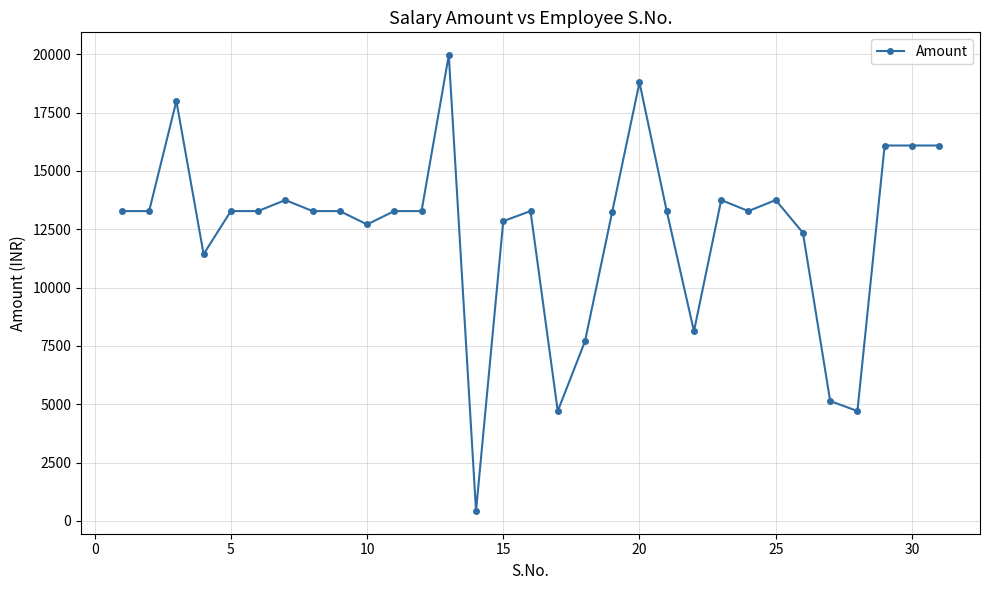

Is this an area chart (filled region under the line)?

No